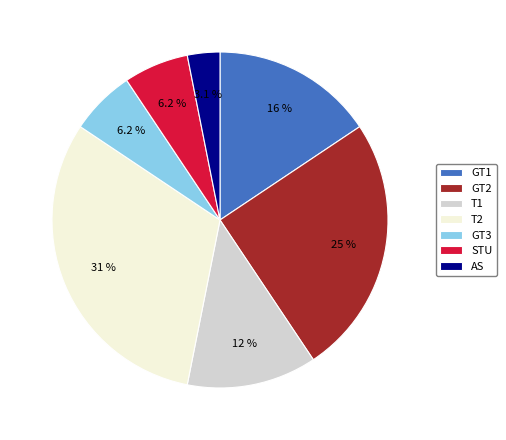

True or false: T2 accounts for 20% of the total.

False